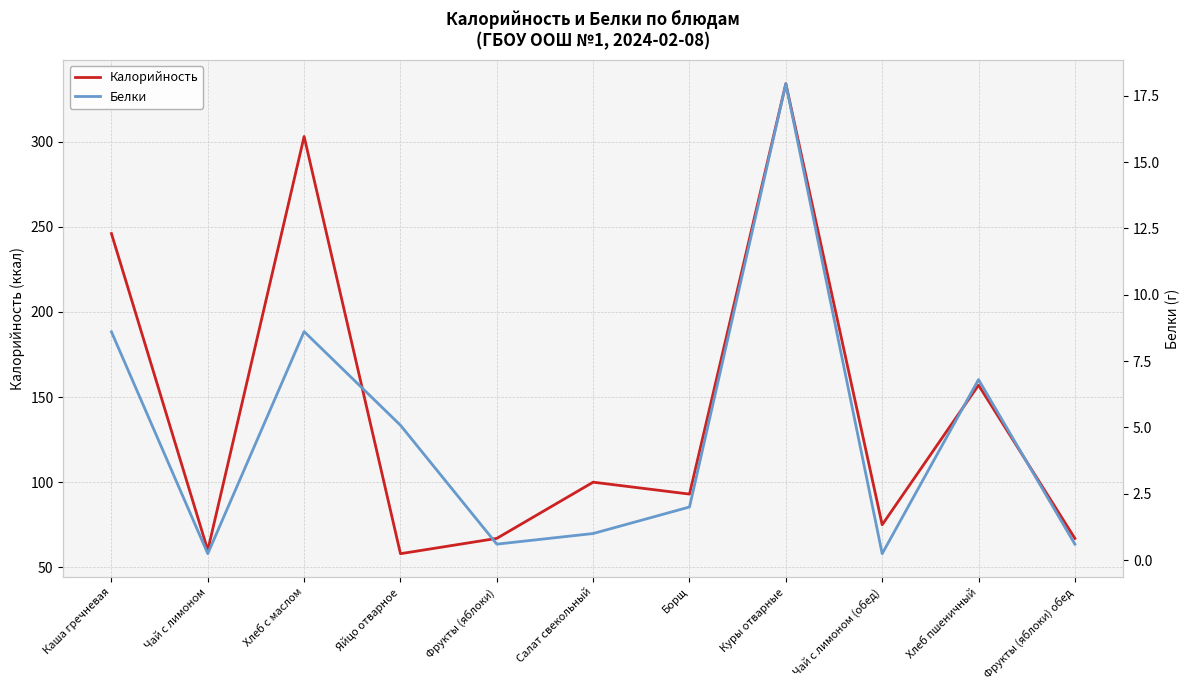

Rank the series by their average value, from lowest to highest.

Белки, Калорийность